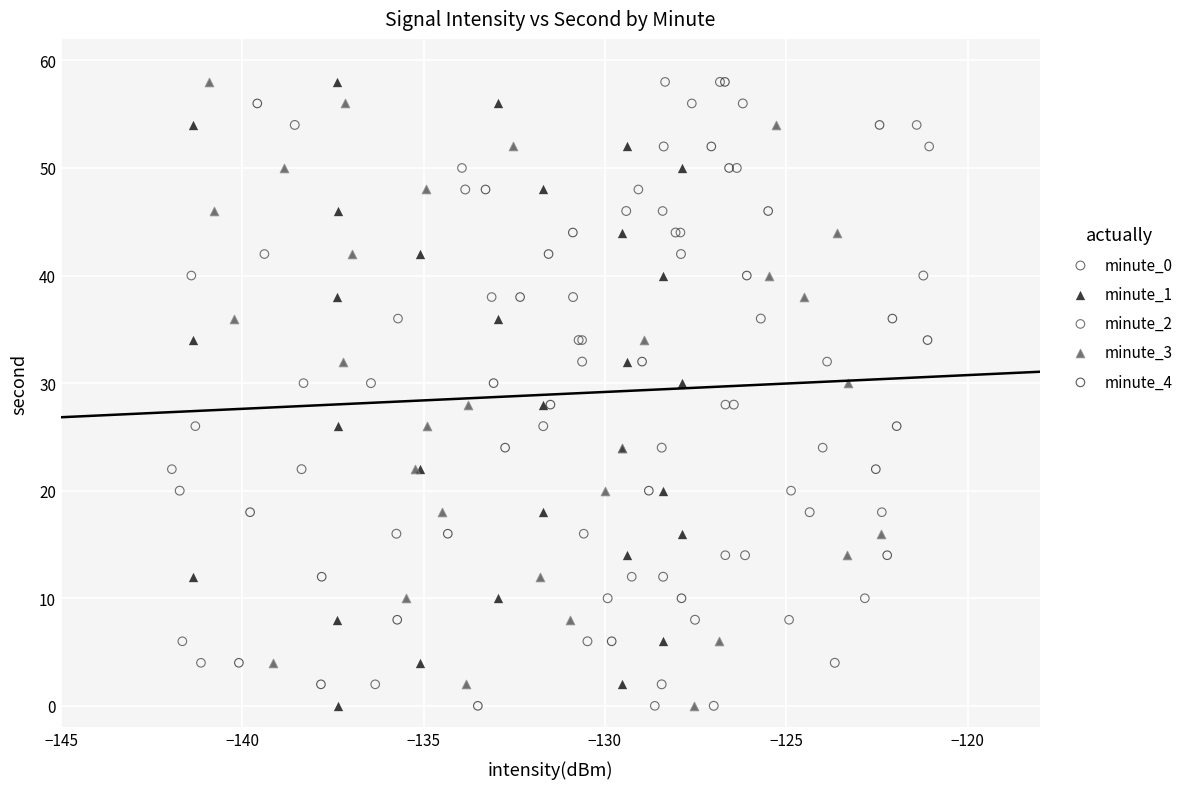

What are all the series names shown in the legend?

minute_0, minute_1, minute_2, minute_3, minute_4